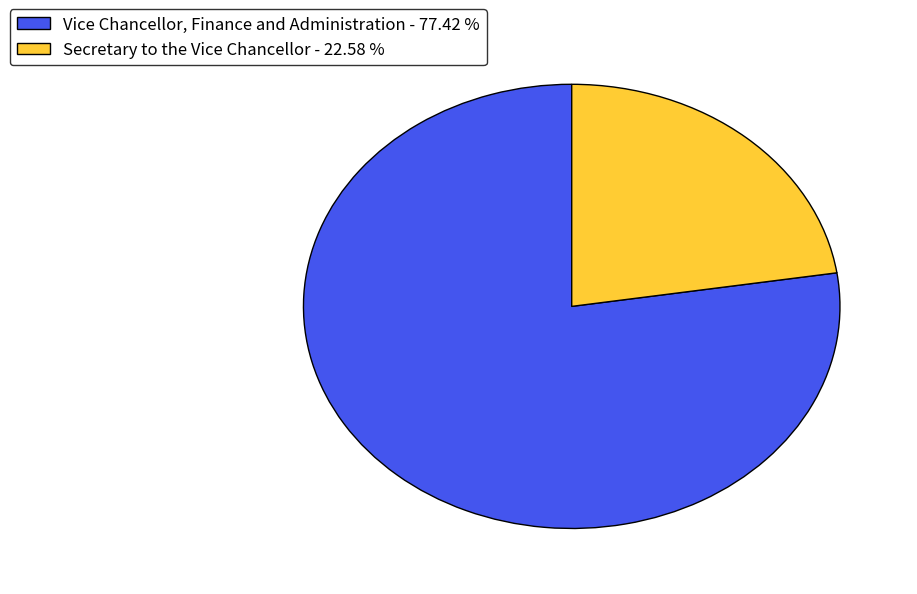

Which has a higher value, Vice Chancellor, Finance and Administration - 77.42 % or Secretary to the Vice Chancellor - 22.58 %?

Vice Chancellor, Finance and Administration - 77.42 %